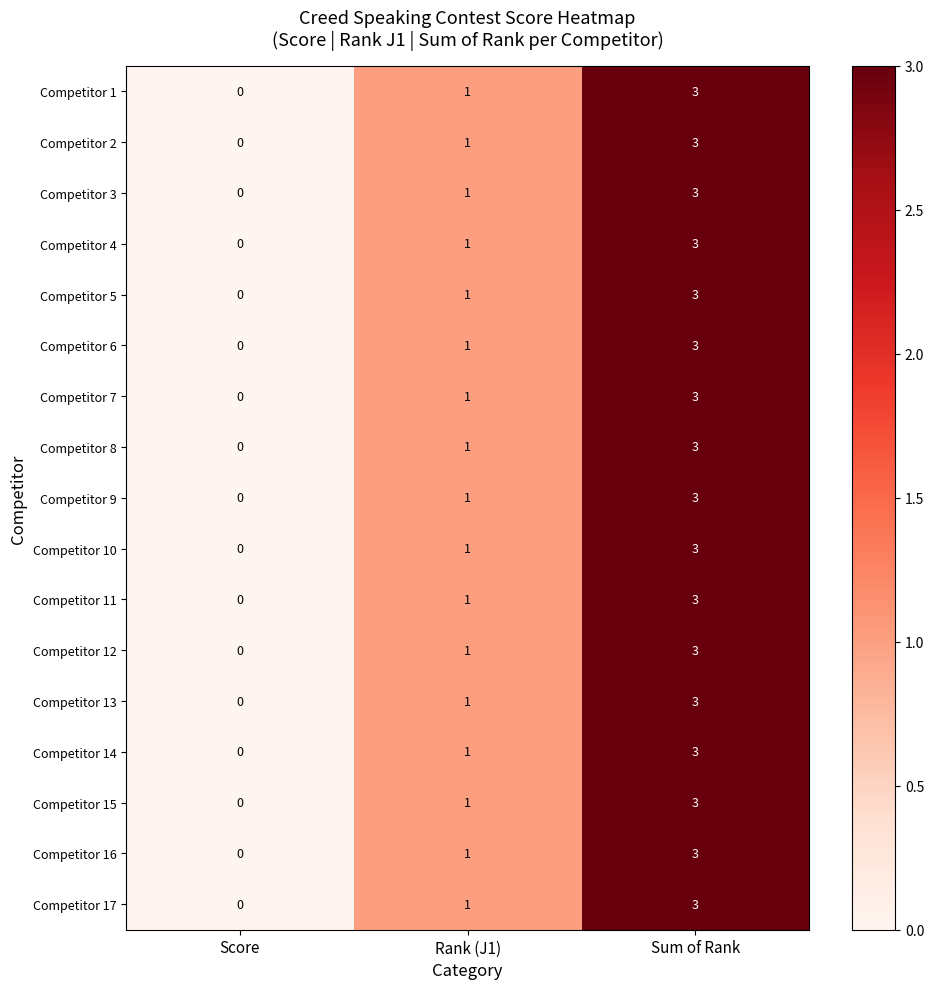

How many Competitor 17 values are between 0 and 3?

3